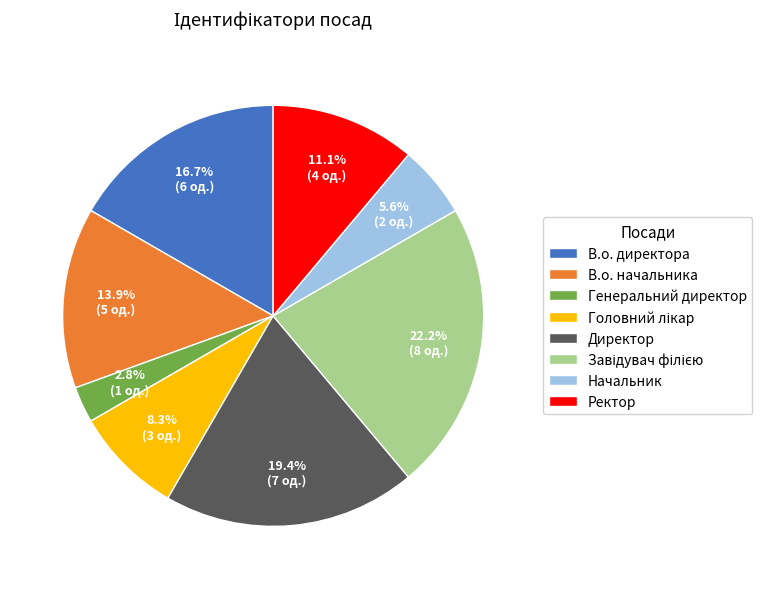

The В.о. начальника slice represents 5% of the pie. True or false?

False